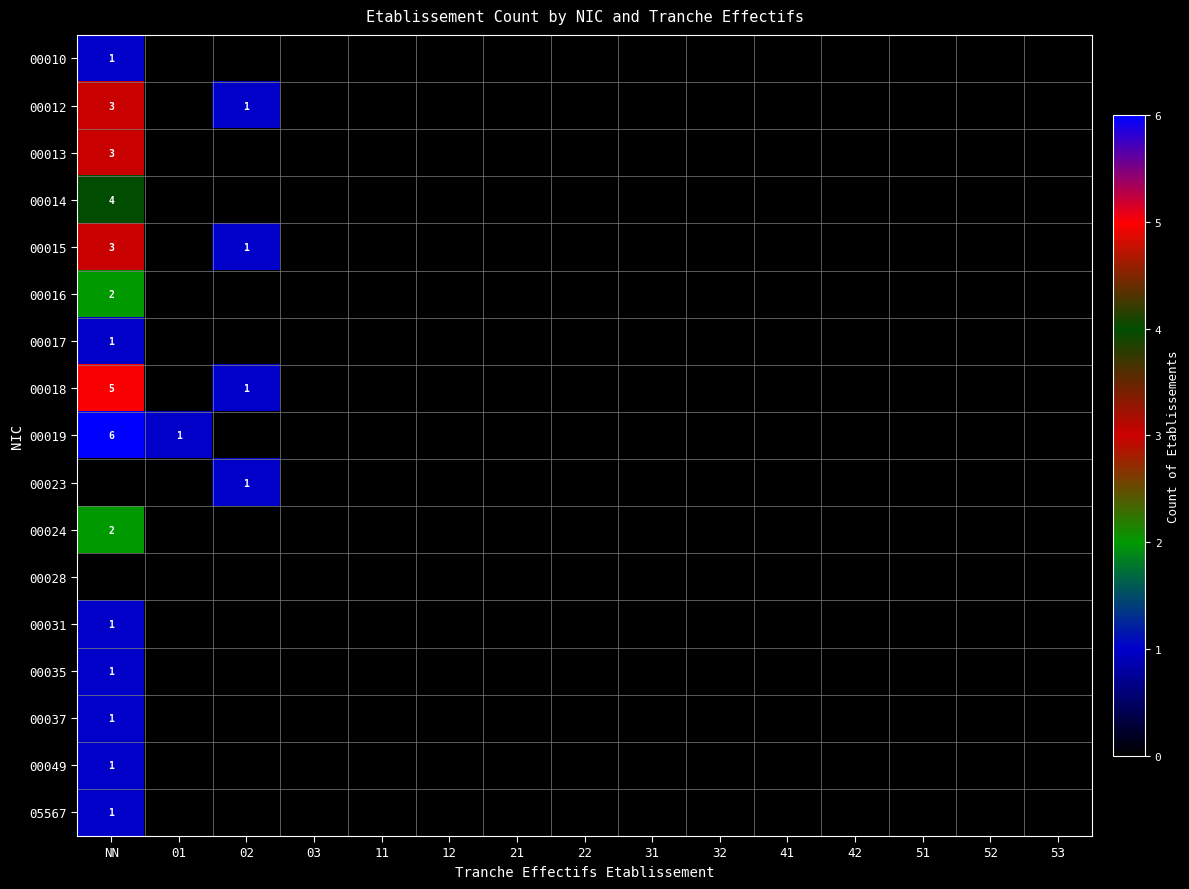

Count the number of data series in this chart.

17